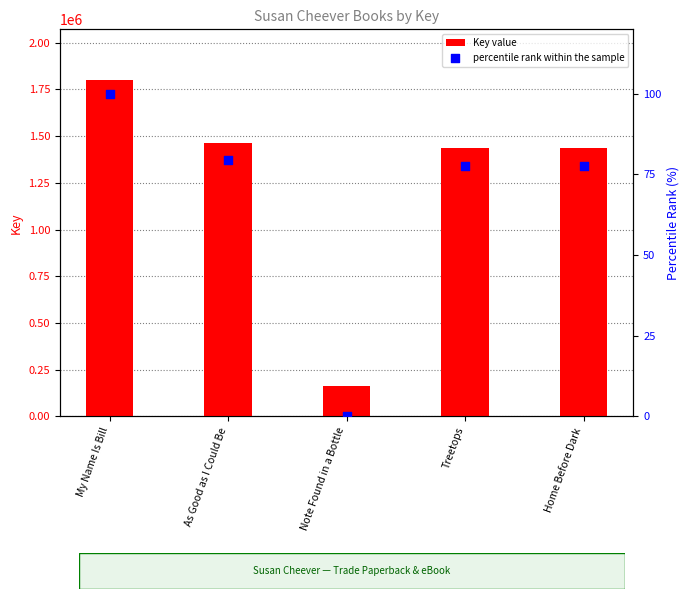

At which category is the sum across all series the highest?

My Name Is Bill